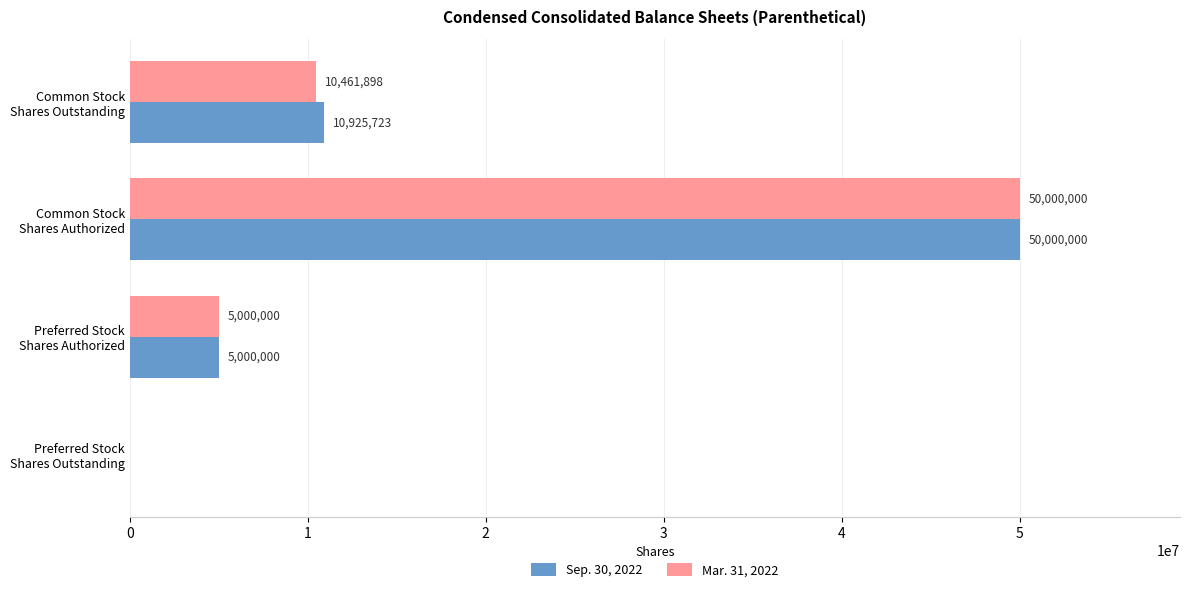

What is the sum of all Mar. 31, 2022 values?

65461898